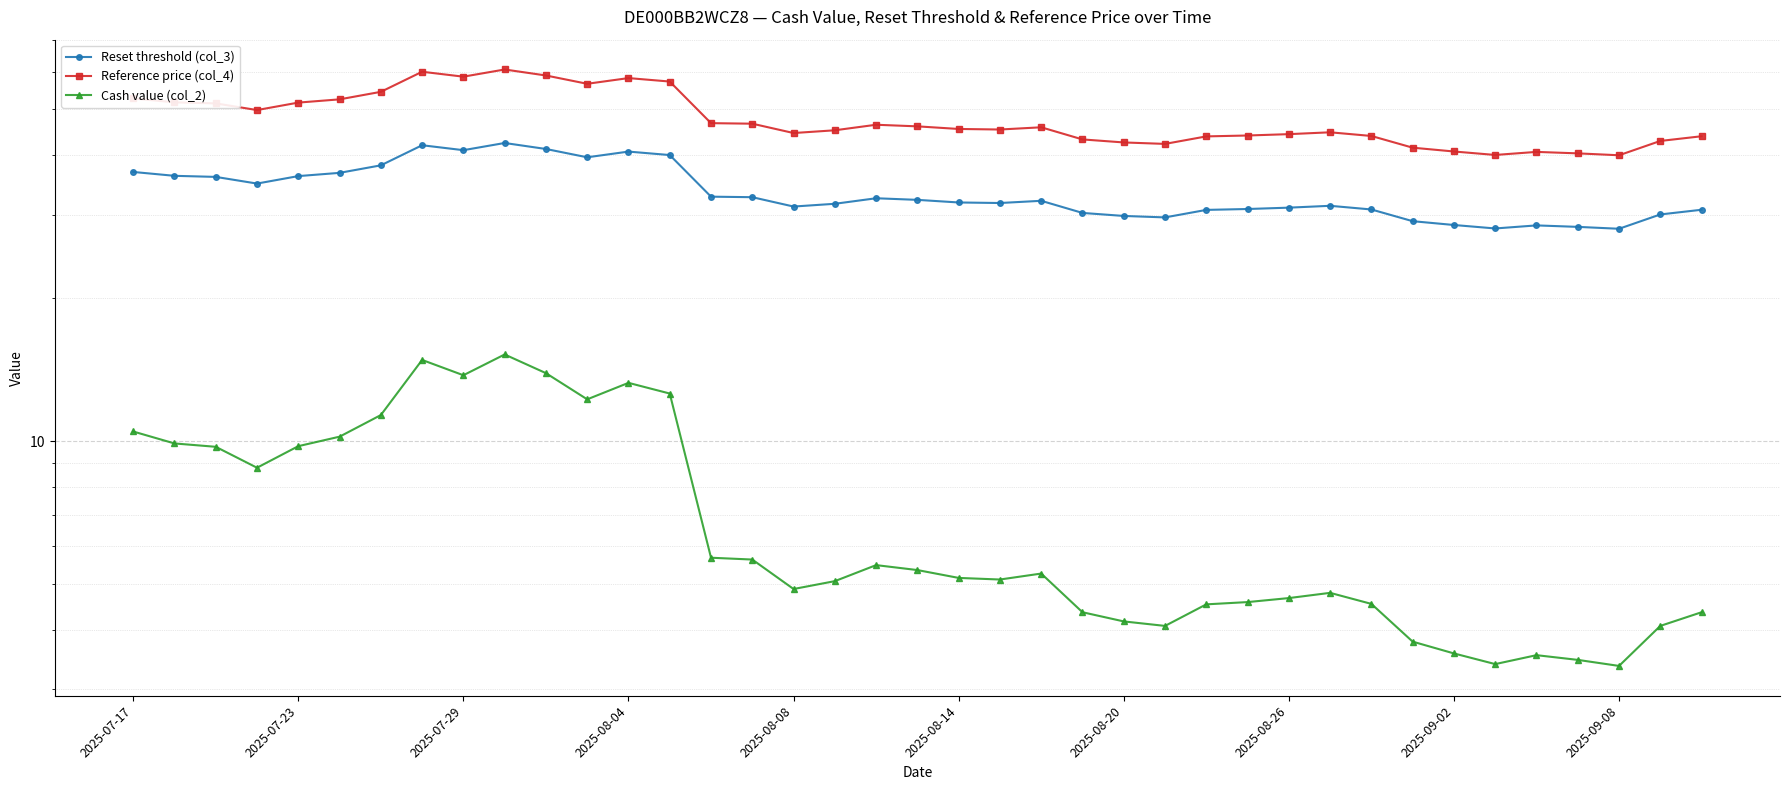

What is the total value across all series at 35?

72.2